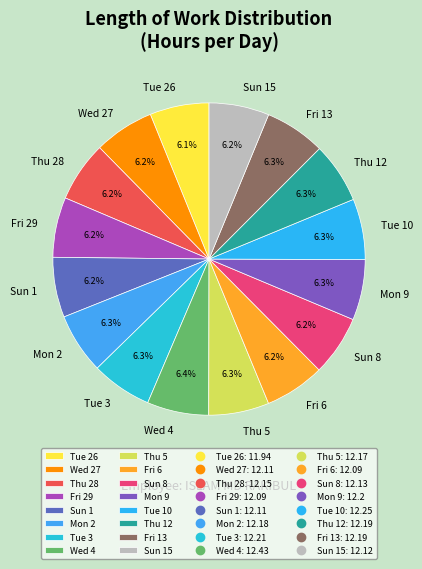

To the nearest percent, what is the average slice percentage?

6%